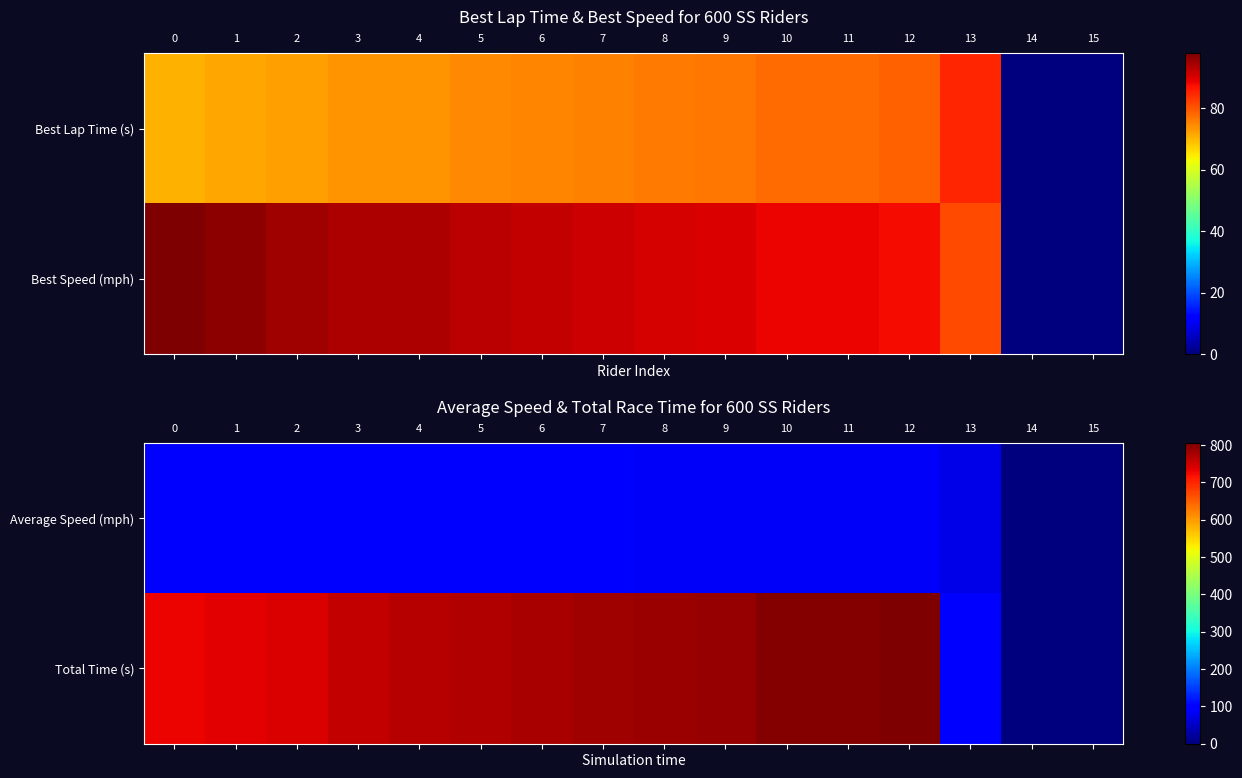

Rank the categories by Total Time (s) value from highest to lowest.

12, 11, 10, 9, 8, 7, 6, 5, 4, 3, 2, 1, 0, 13, 14, 15